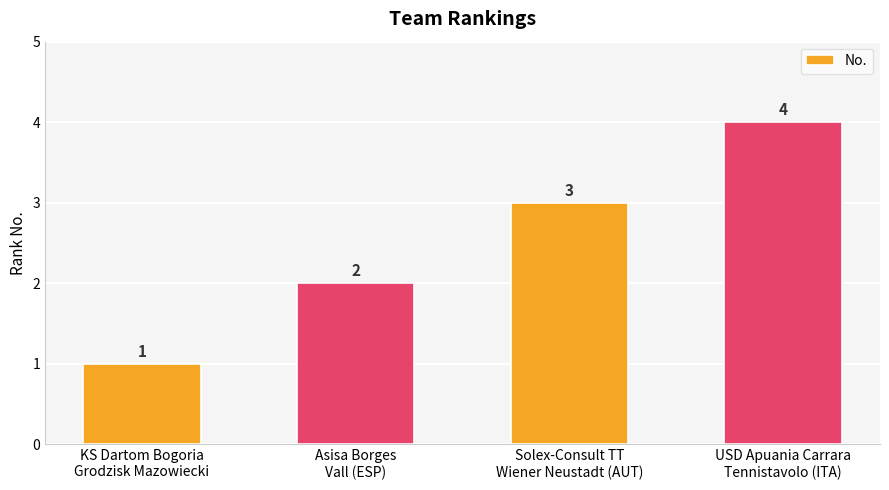

Rank the categories by value from lowest to highest.

KS Dartom Bogoria
Grodzisk Mazowiecki, Asisa Borges
Vall (ESP), Solex-Consult TT
Wiener Neustadt (AUT), USD Apuania Carrara
Tennistavolo (ITA)